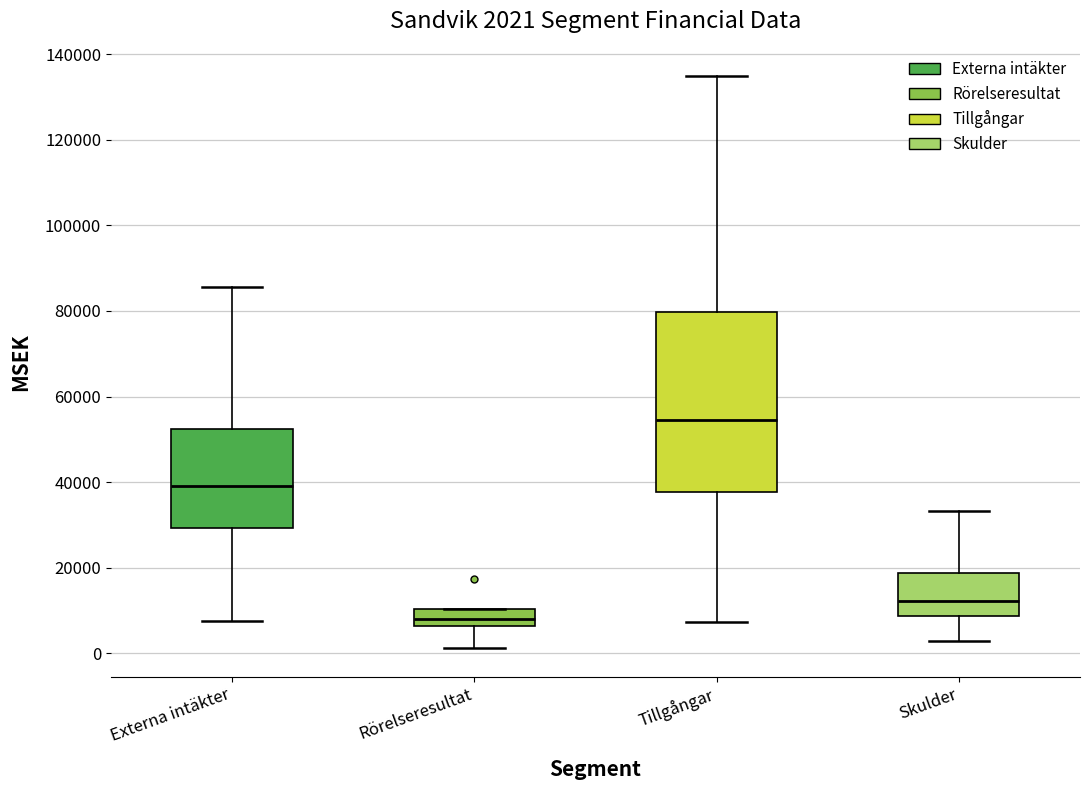

Comparing the boxes themselves (not the whiskers), which one is the tallest?

Tillgångar